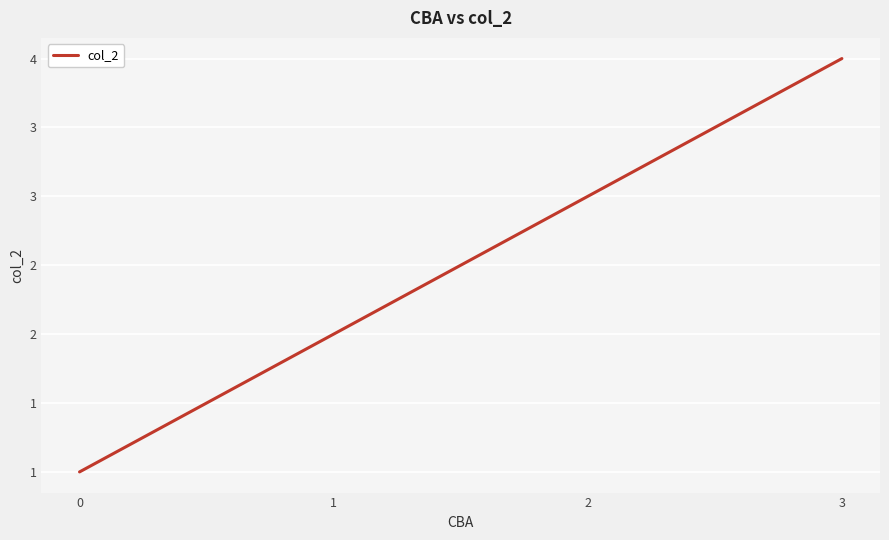

Is this an area chart (filled region under the line)?

No